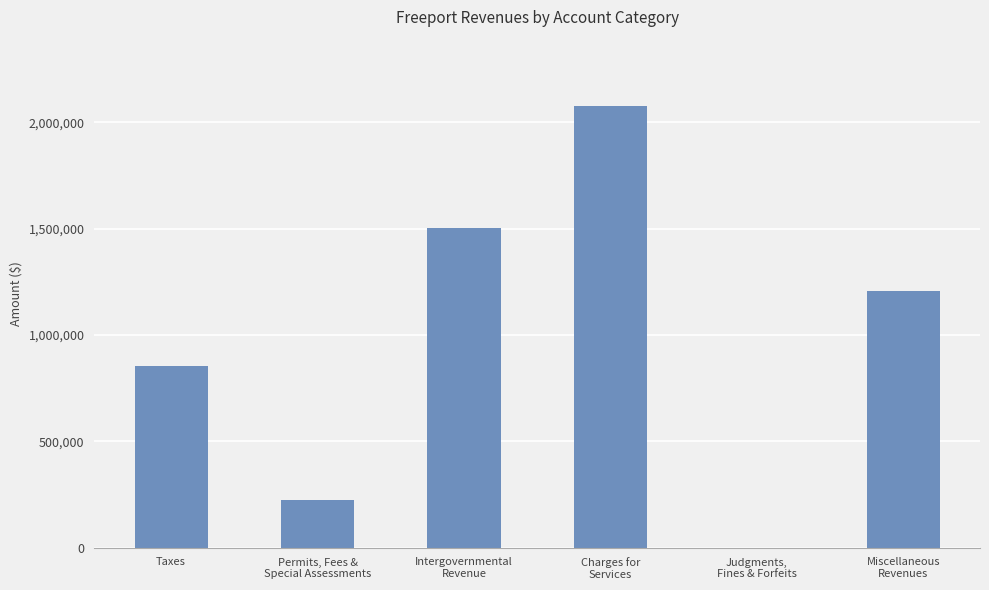

Reading left to right, list all the values displayed in this chart.

Taxes=852674	Permits, Fees &
Special Assessments=222868	Intergovernmental
Revenue=1504376	Charges for
Services=2076161	Judgments,
Fines & Forfeits=448	Miscellaneous
Revenues=1206979